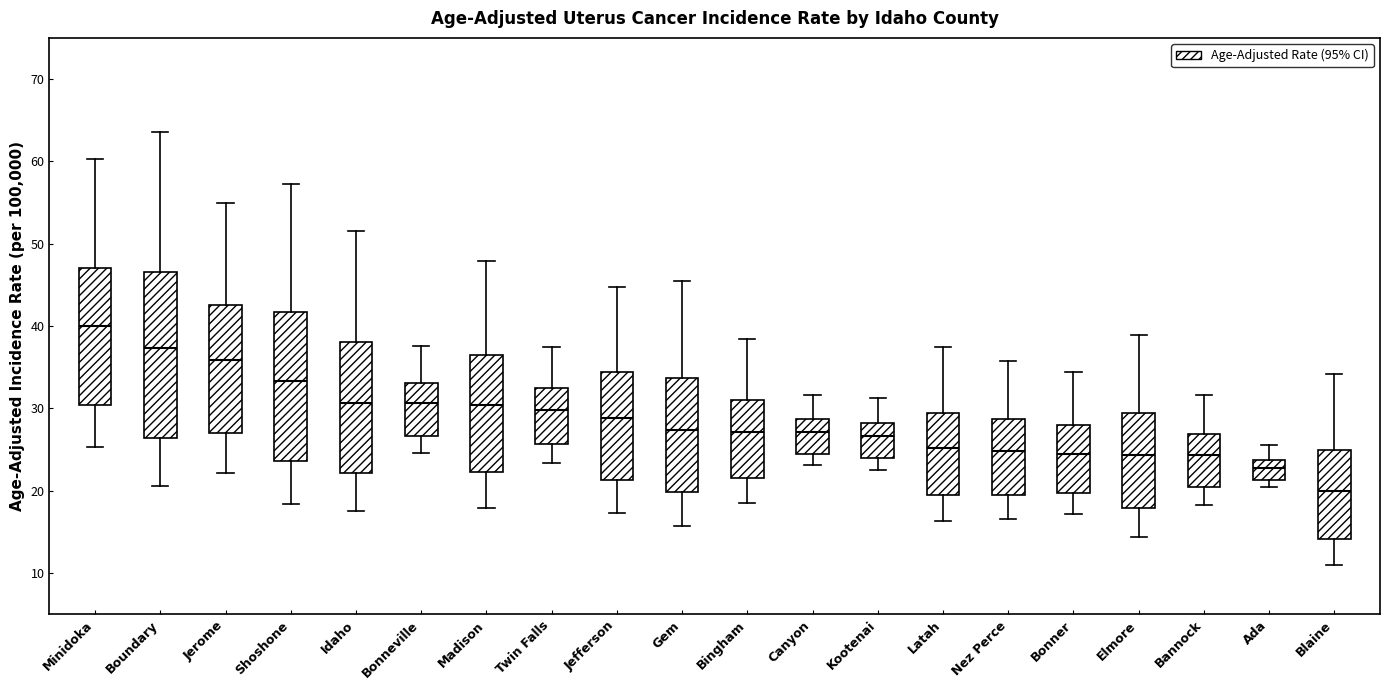

Comparing the boxes themselves (not the whiskers), which one is the tallest?

Boundary